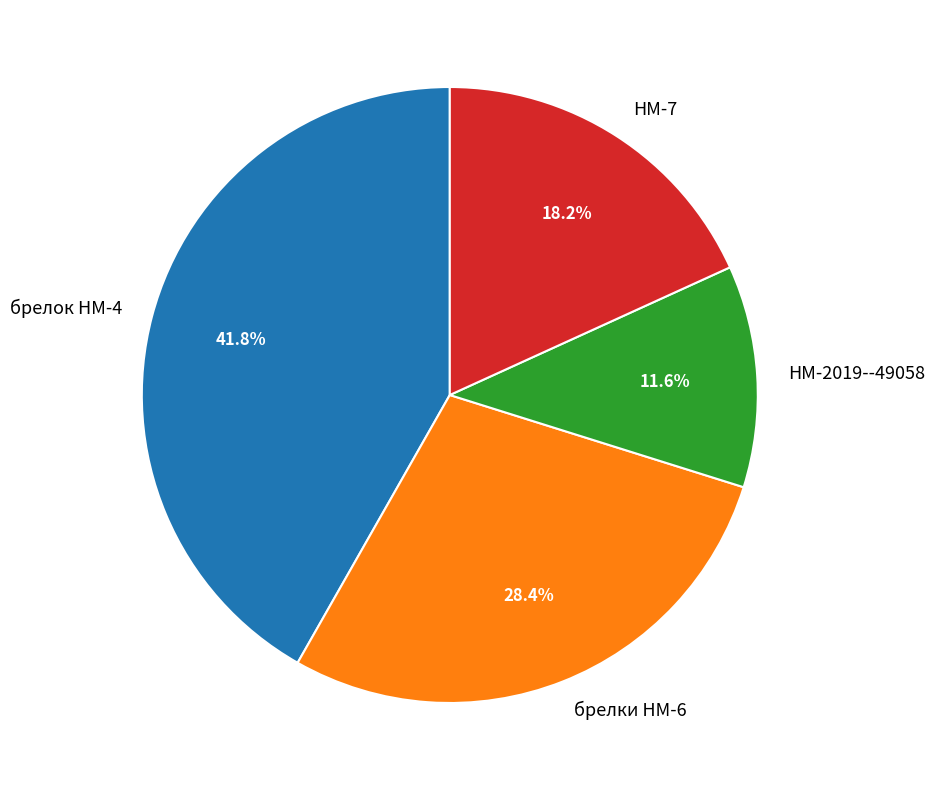

Combined, do брелки НМ-6 and HM-7 account for over 50%?

No